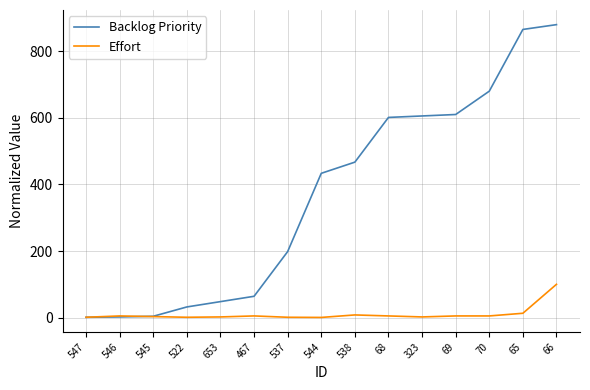

Rank the series by their maximum value, from highest to lowest.

Backlog Priority, Effort